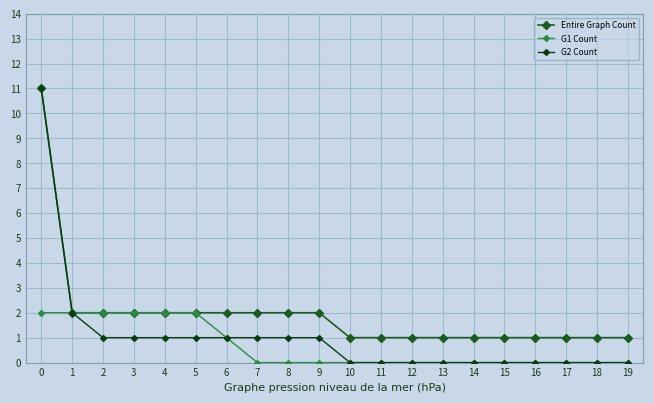

Does the chart display data point markers on the line(s)?

Yes